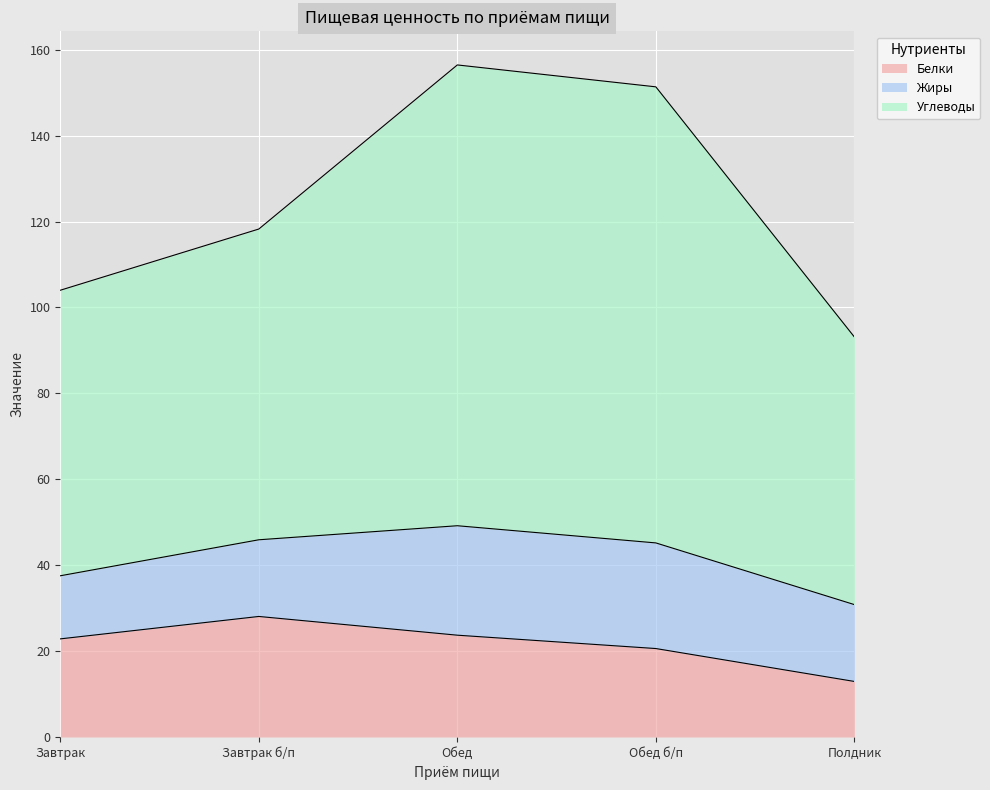

What is the difference between the second highest and minimum values in the Белки series?

10.8